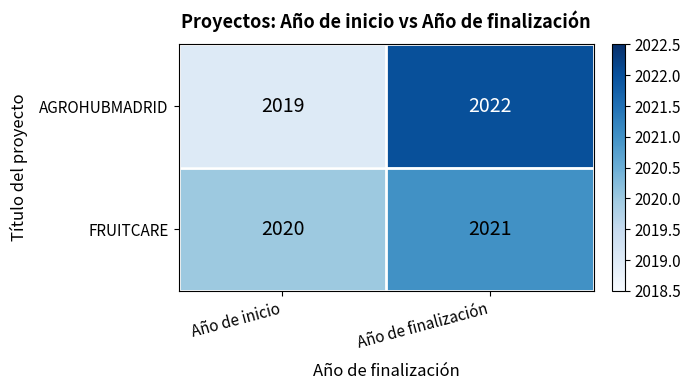

True or false: FRUITCARE has a value of 2020 at Año de inicio.

True